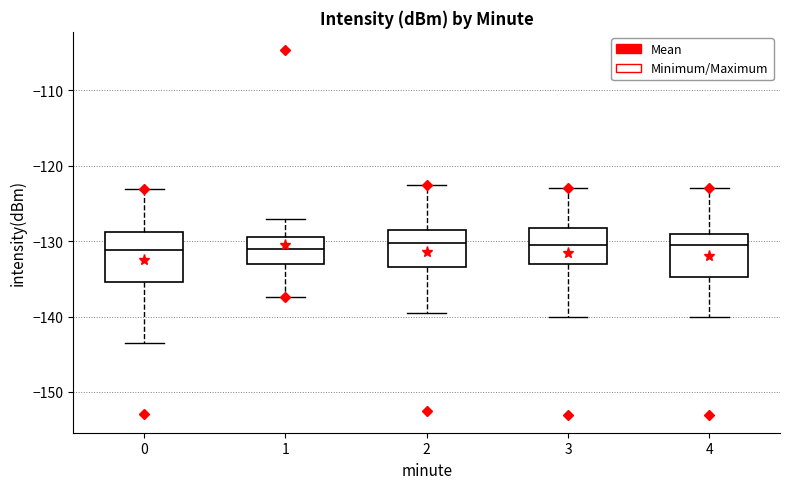

Reading left to right, transcribe this box plot: for each box, give where its median line is, the range the box spans, and where its two whiskers end, as read against the y-axis. The values are not printed on the chart, so give them approximately, as read against the axis.

0: median -131, box -135 to -129, whiskers -144 to -123
1: median -131, box -133 to -129, whiskers -137 to -127
2: median -130, box -133 to -128, whiskers -139 to -122
3: median -130, box -133 to -128, whiskers -140 to -123
4: median -130, box -135 to -129, whiskers -140 to -123